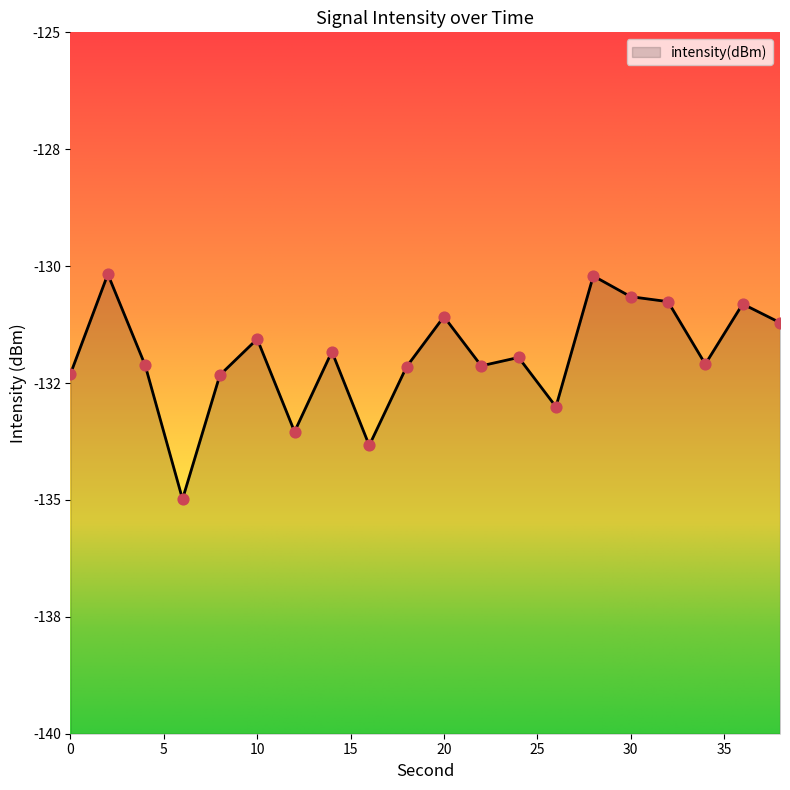

Which has a higher value, 32 or 30?

30